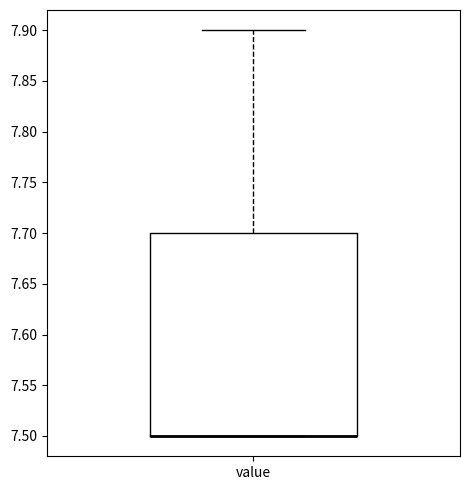

Where is the lower edge of the box for value on the y-axis? The values are not printed on the chart, so give them approximately, as read against the axis.

7.5